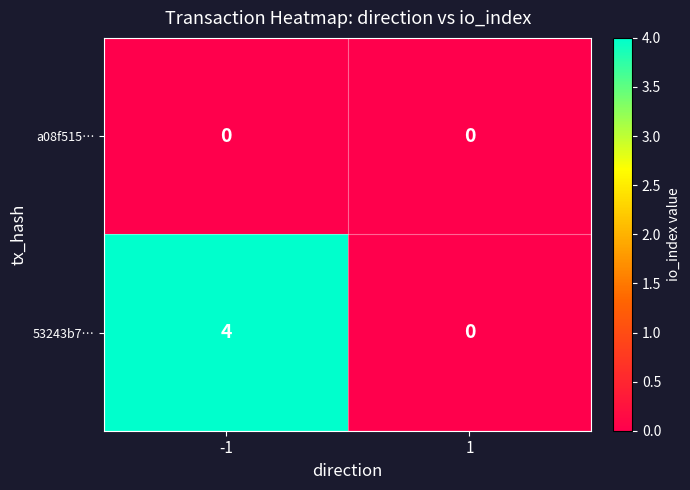

Reading left to right, extract all data points from this chart.

a08f515…: -1=0	1=0
53243b7…: -1=4	1=0